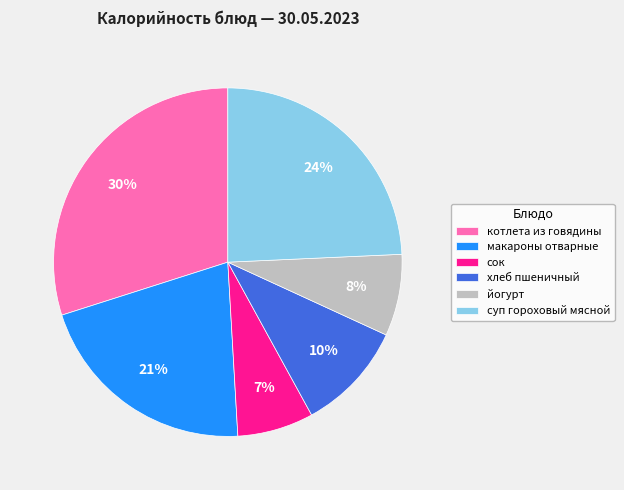

Does any single category account for the majority?

No